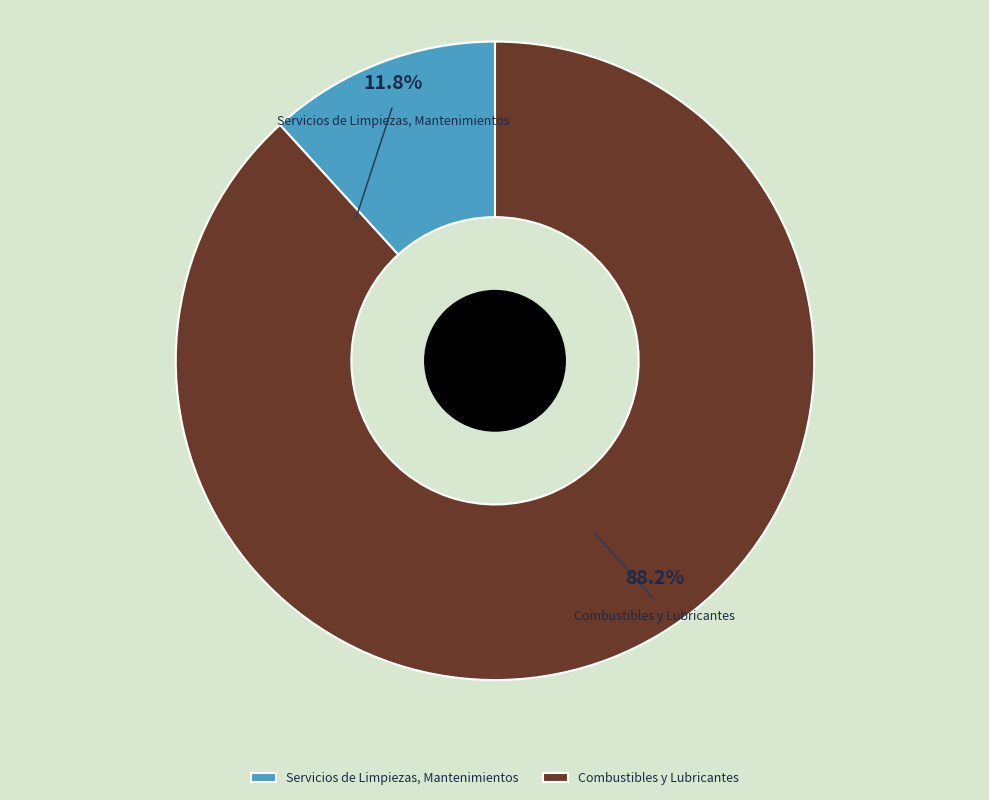

What portion of the pie excludes Combustibles y Lubricantes?

11.8%